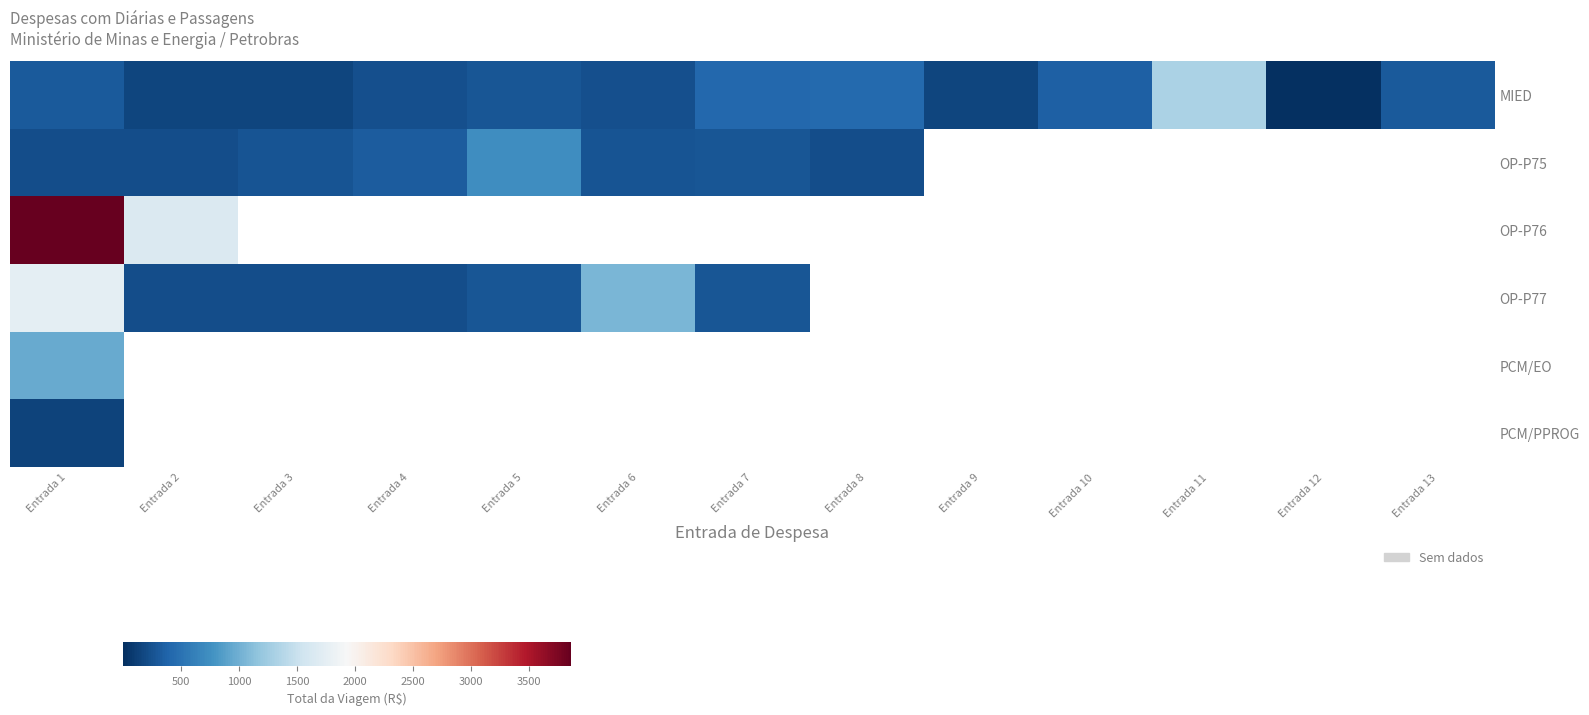

What is the difference between the maximum and second lowest values in the MIED series?

1167.3